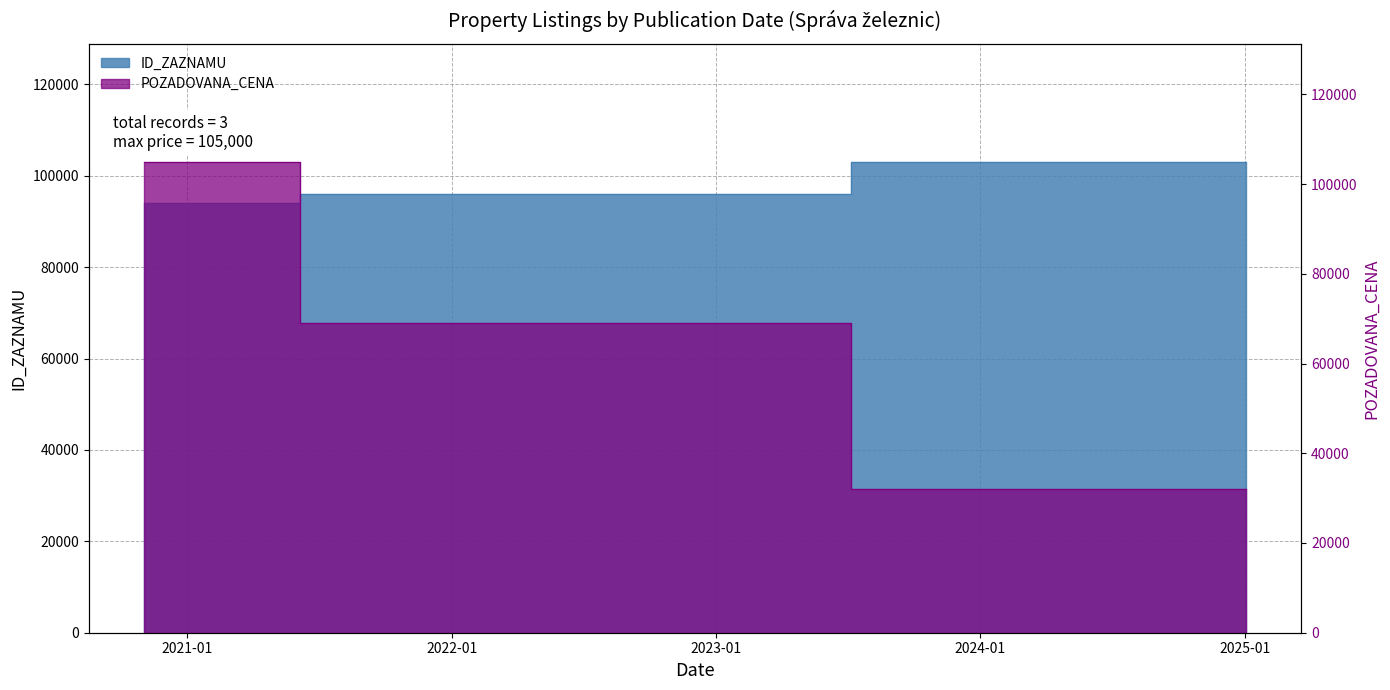

What is the highest value of the ID_ZAZNAMU series?

103081